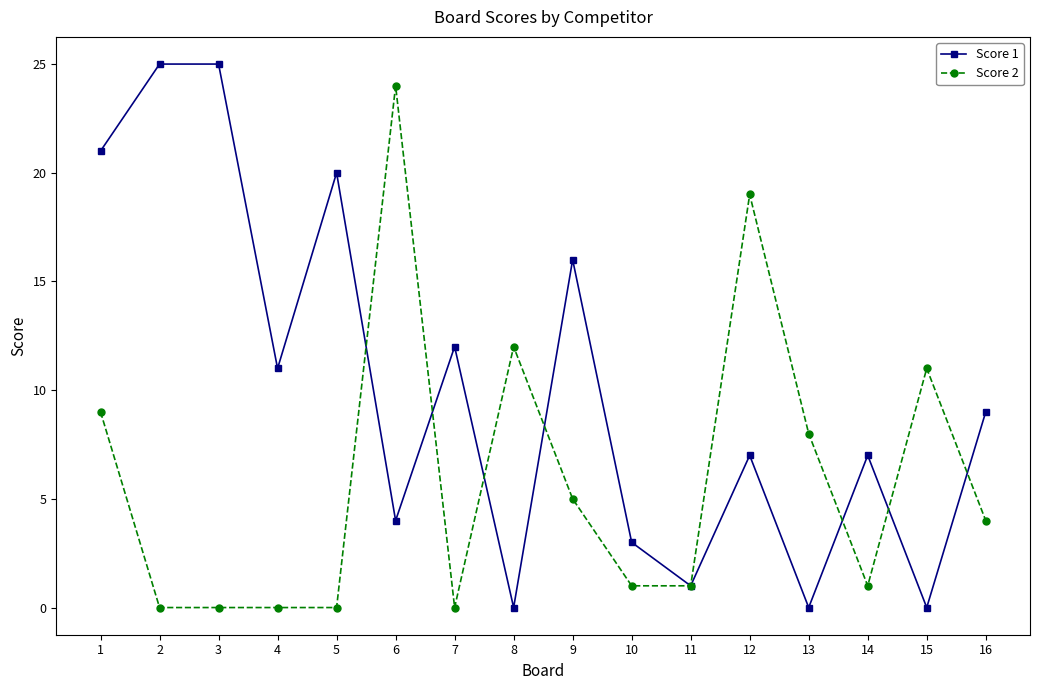

Is this an area chart (filled region under the line)?

No